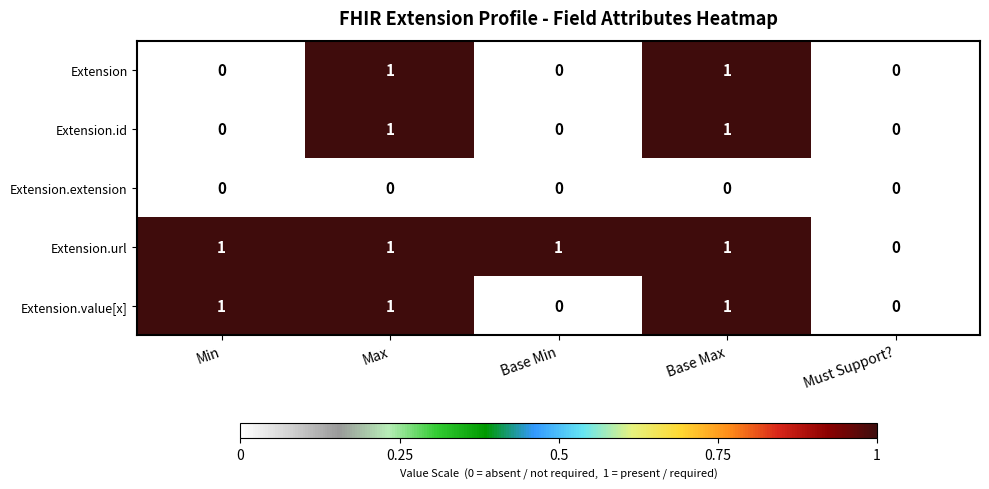

The value of Extension.value[x] at Max is 1. True or false?

True